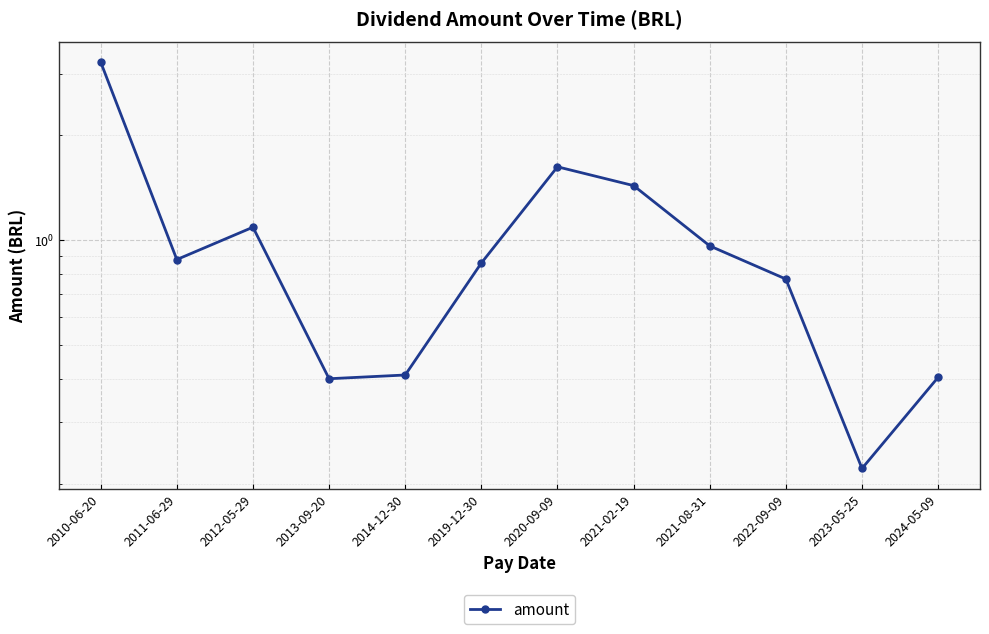

True or false: the data shows 0.5 at 2012-05-29.

False